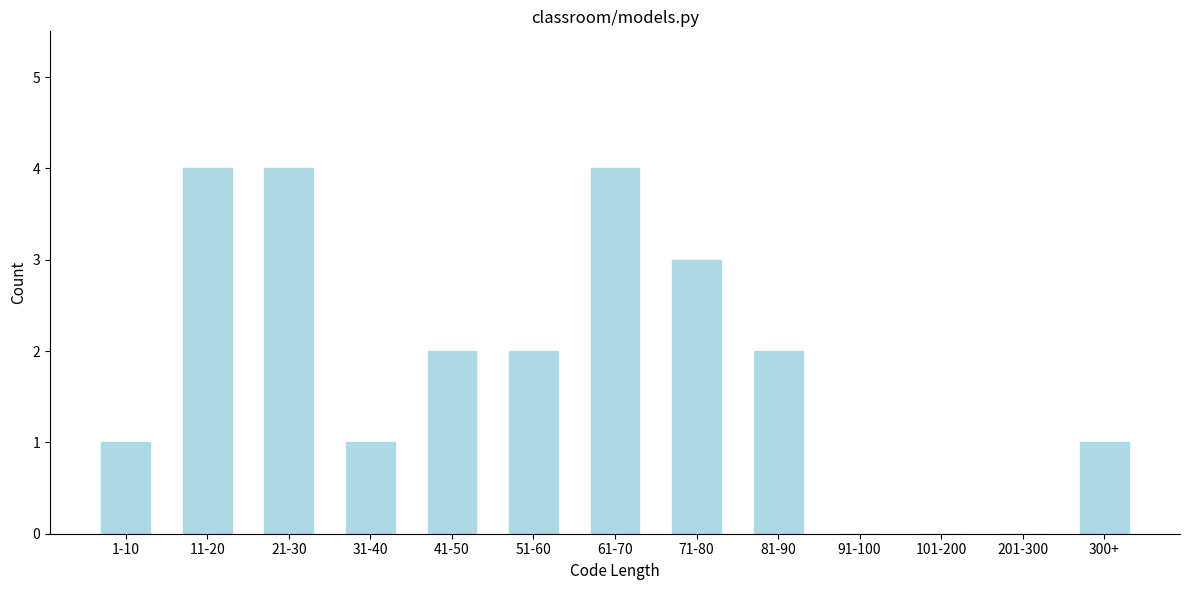

Reading right to left, extract all data points from this chart.

300+=1	201-300=0	101-200=0	91-100=0	81-90=2	71-80=3	61-70=4	51-60=2	41-50=2	31-40=1	21-30=4	11-20=4	1-10=1